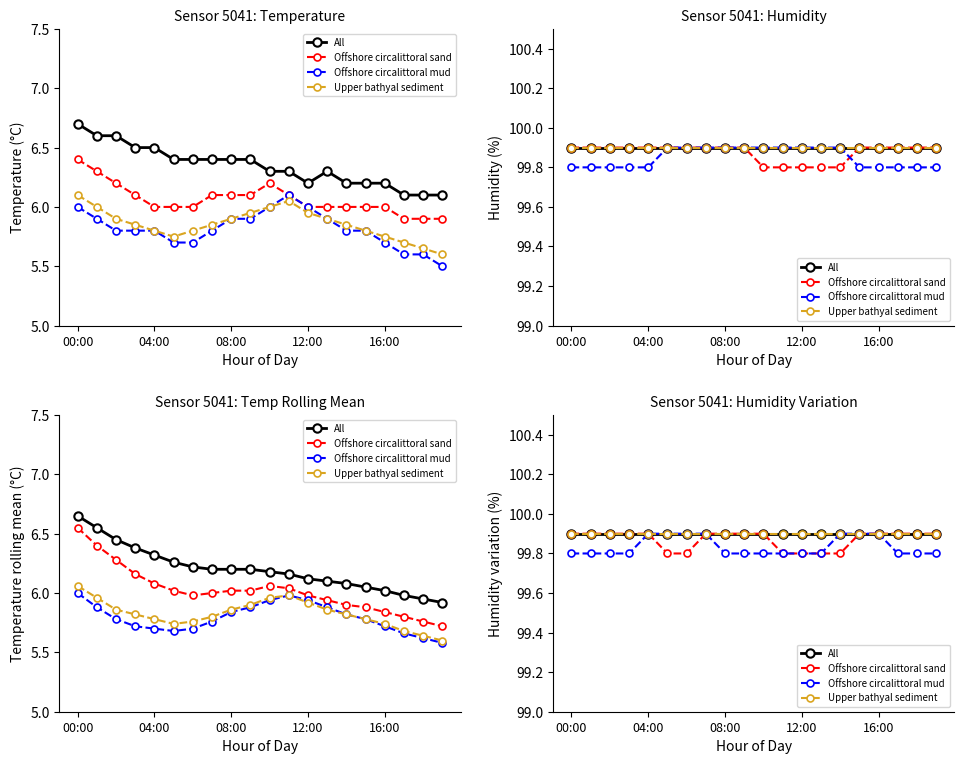

Does the chart have visible grid lines?

No